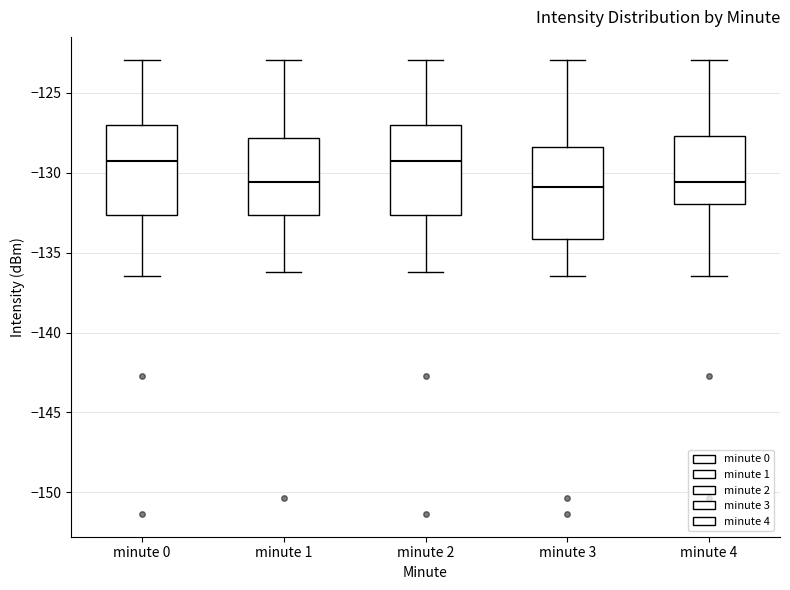

Reading left to right, transcribe this box plot: for each box, give where its median line is, the range the box spans, and where its two whiskers end, as read against the y-axis. The values are not printed on the chart, so give them approximately, as read against the axis.

minute 0: median -129.5, box -132.5 to -127.0, whiskers -136.5 to -123.0
minute 1: median -130.5, box -132.5 to -128.0, whiskers -136.0 to -123.0
minute 2: median -129.5, box -132.5 to -127.0, whiskers -136.0 to -123.0
minute 3: median -131.0, box -134.0 to -128.5, whiskers -136.5 to -123.0
minute 4: median -130.5, box -132.0 to -127.5, whiskers -136.5 to -123.0